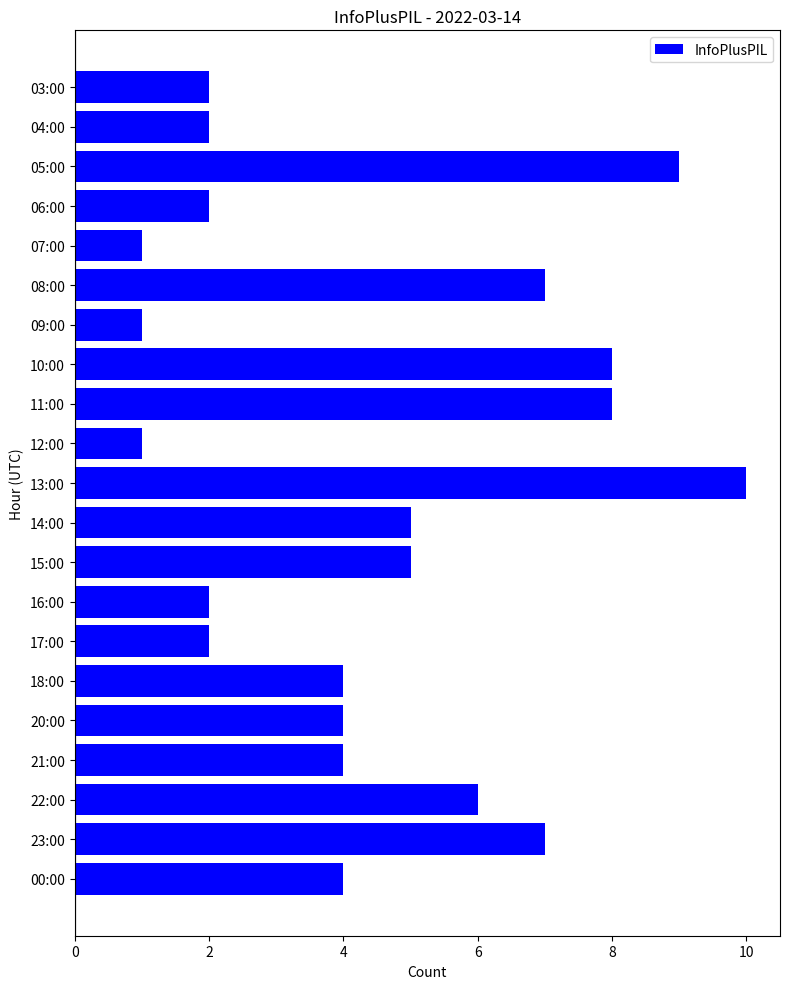

True or false: the data shows 9 at 05:00.

True